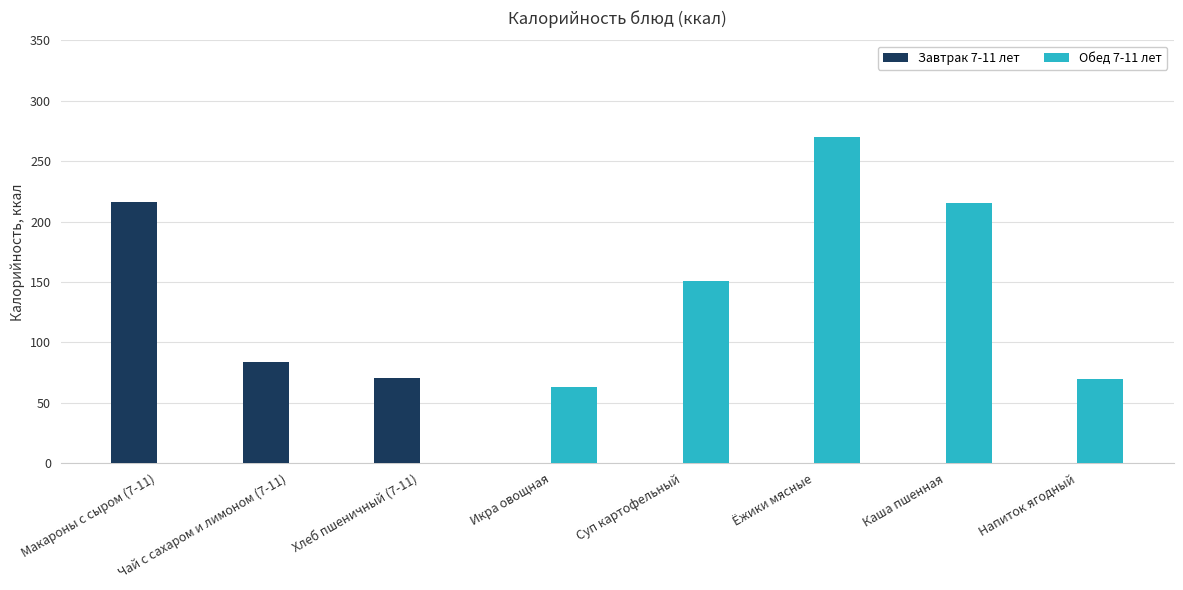

What are all the series names shown in the legend?

Завтрак 7-11 лет, Обед 7-11 лет